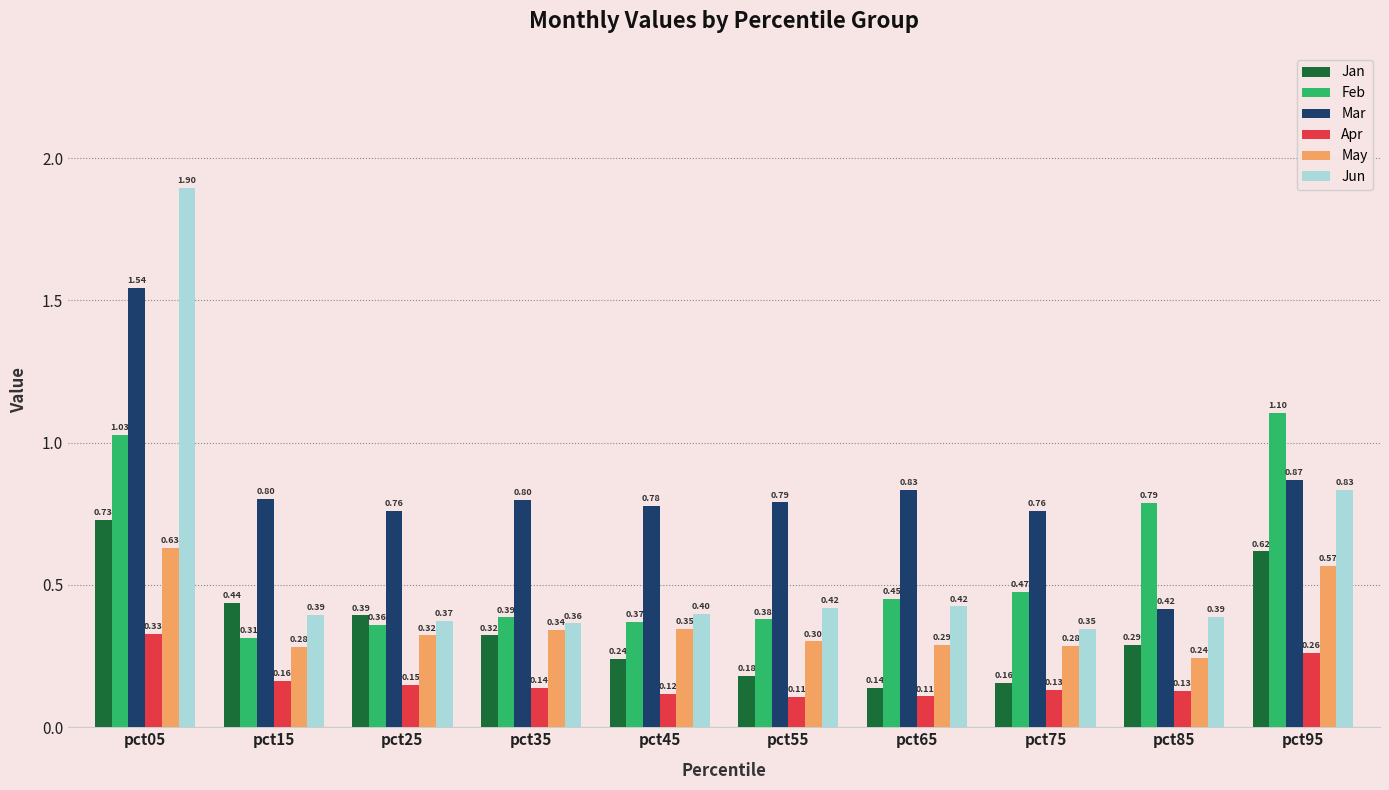

What is the difference between the Jan values at pct95 and pct55?

0.4